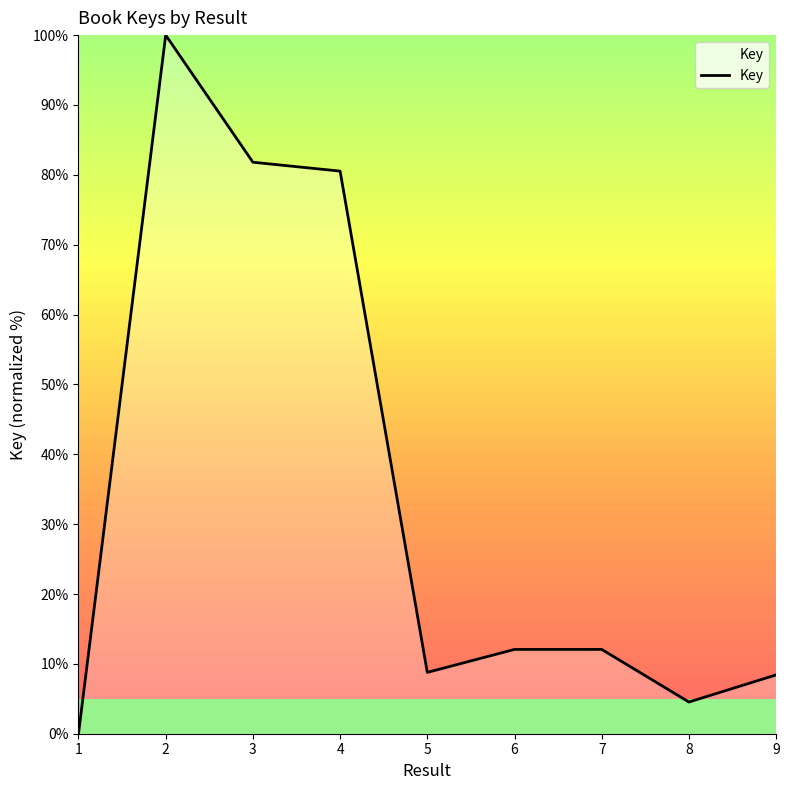

How many series are shown in this chart?

1